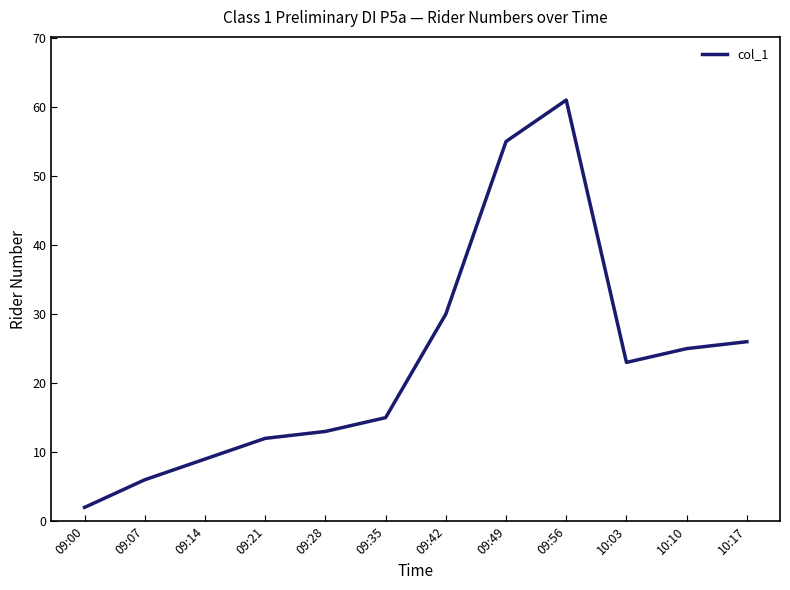

Which category has the highest value across all series?

09:56